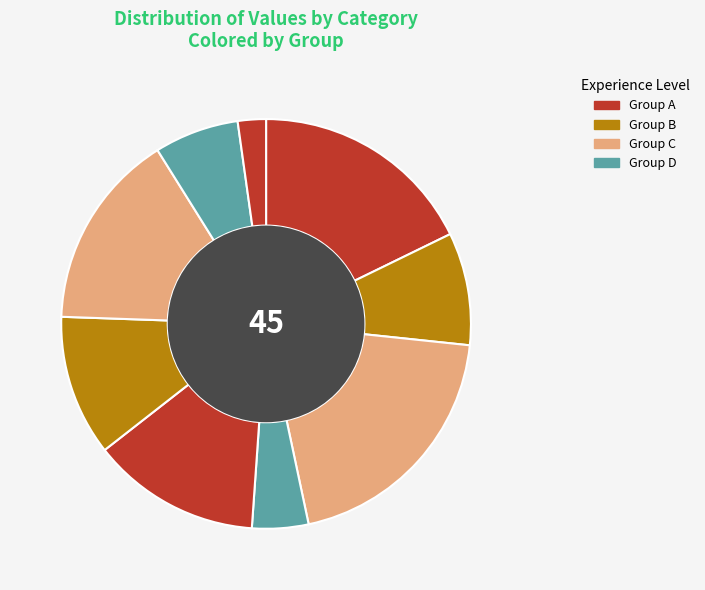

How many slices are in this pie chart?

9